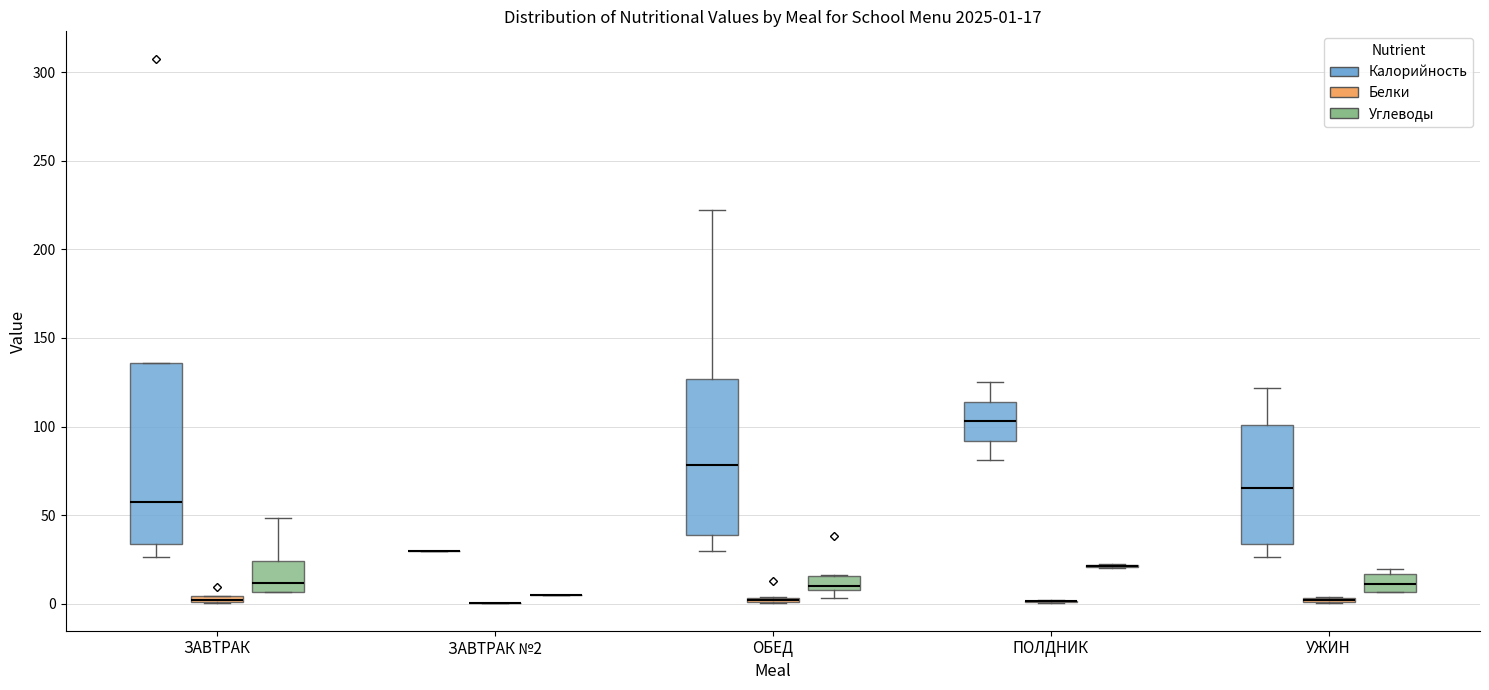

Which box is the tallest, from its lower edge to its upper edge?

ЗАВТРАК (Калорийность)